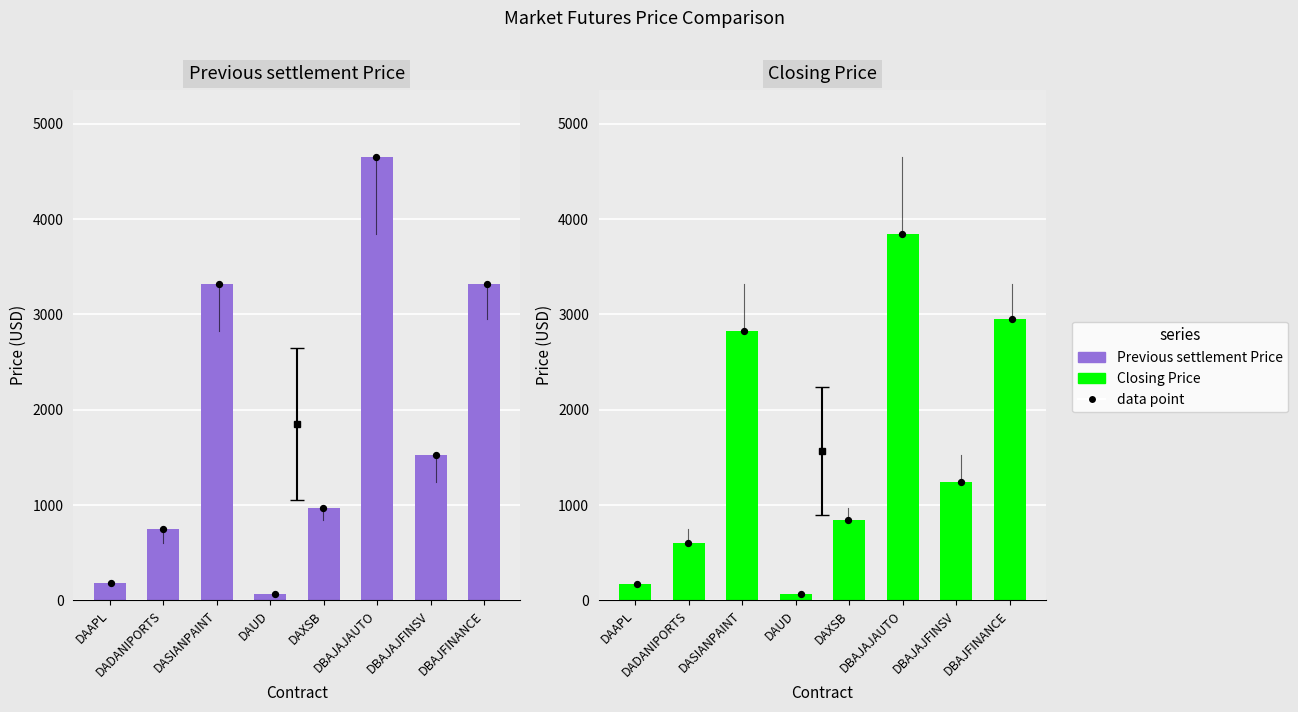

What are all the series names shown in the legend?

Previous settlement Price, Closing Price